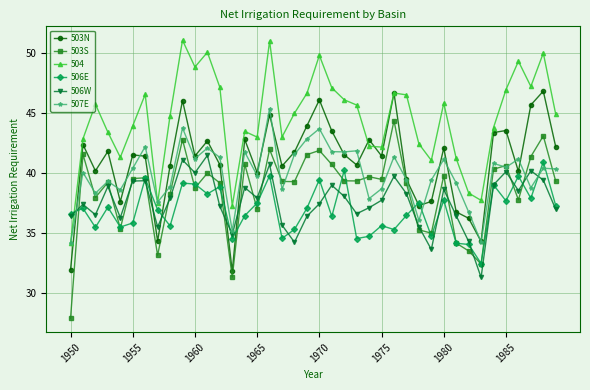

Which series has the largest total across all categories?

504